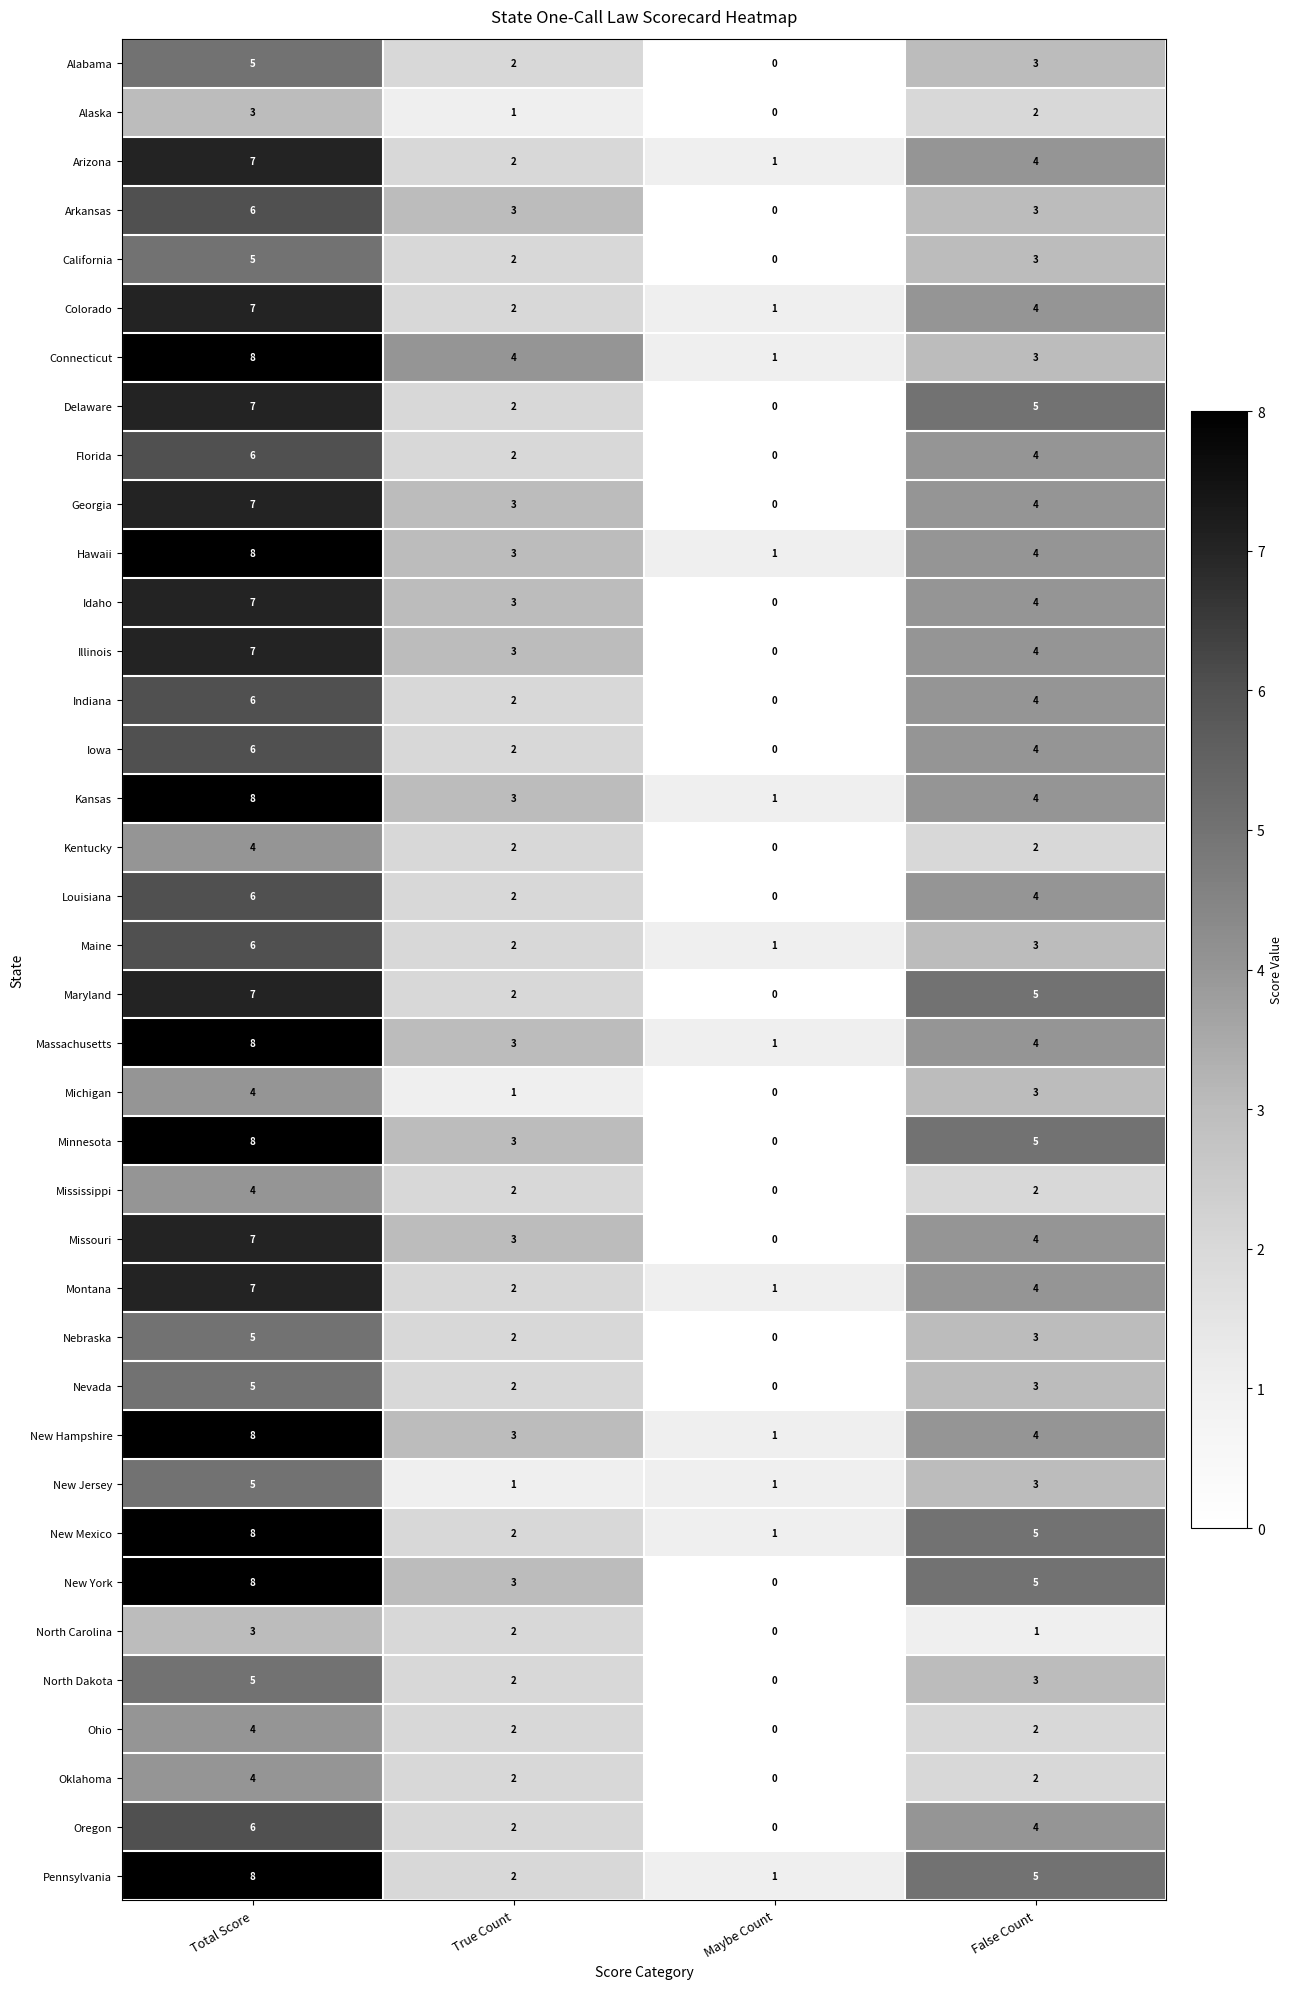

The value of Alabama at False Count is 5. True or false?

False